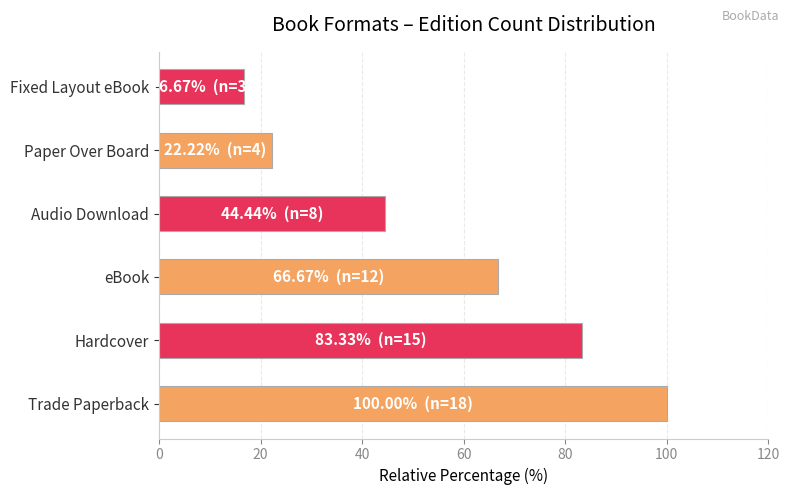

Is it true that the value at Audio Download is 44.4?

True